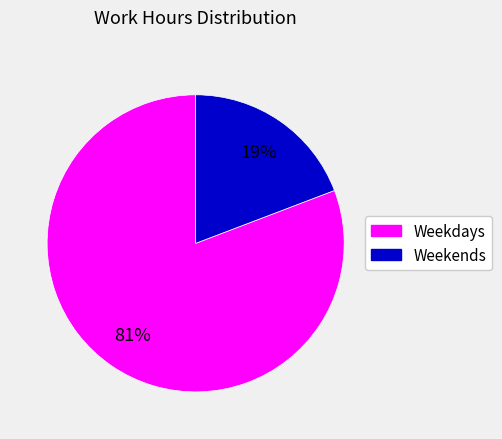

Does any single category account for the majority?

Yes